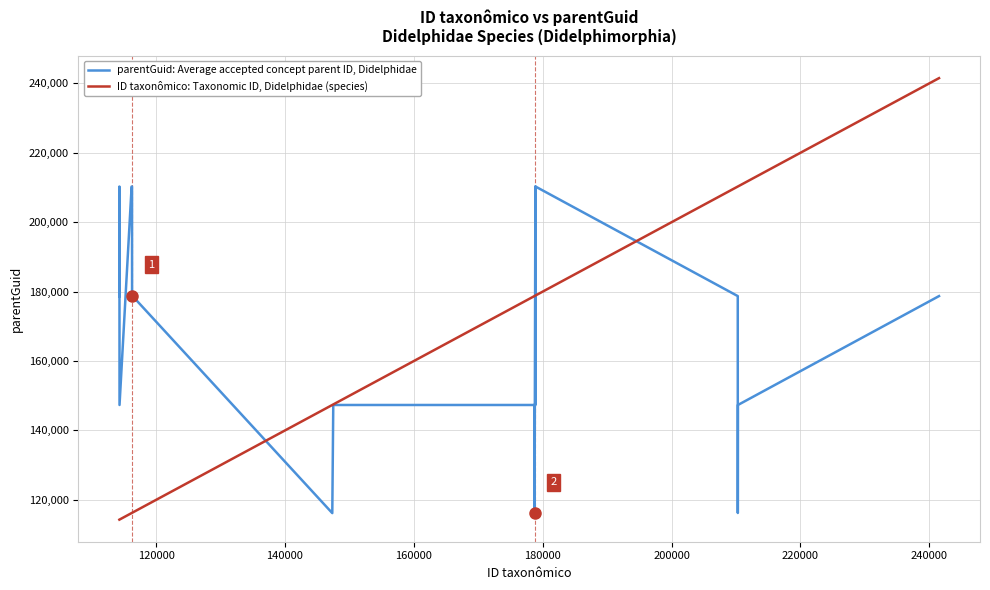

How many values in the parentGuid: Average accepted concept parent ID, Didelphidae series are below 147355?

10